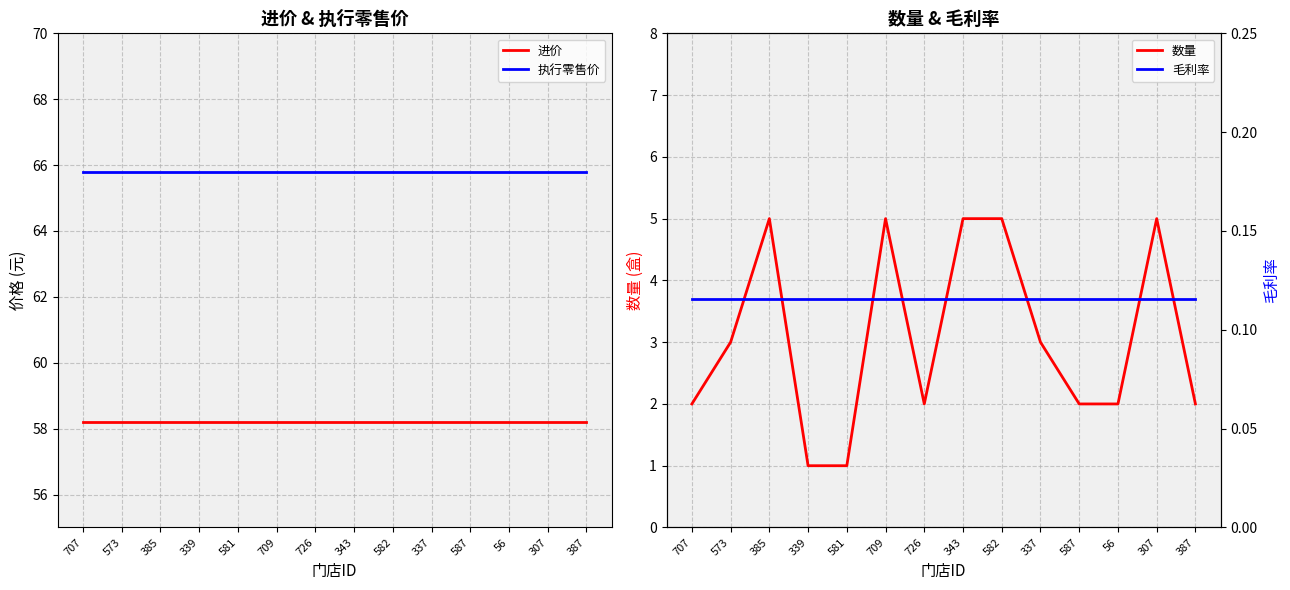

At which label is 执行零售价 closest to 65?

707